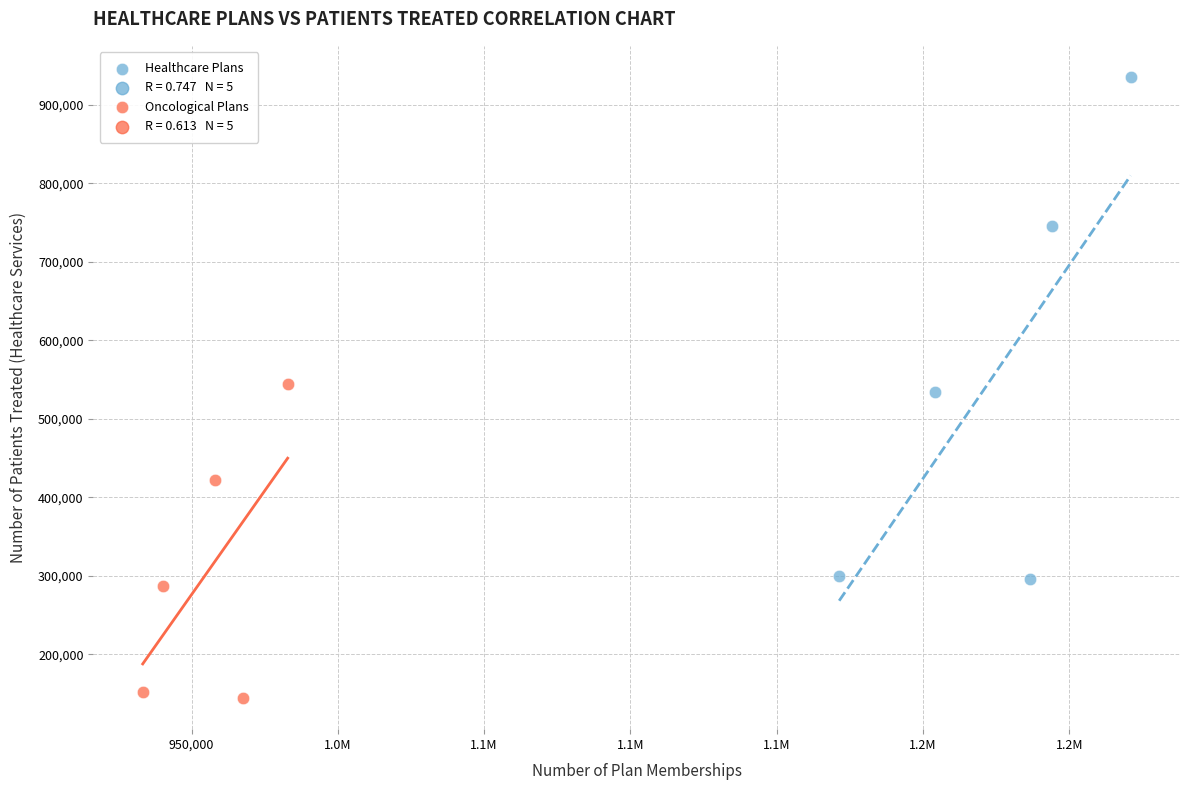

Which series contains the lowest Y value?

Oncological Plans